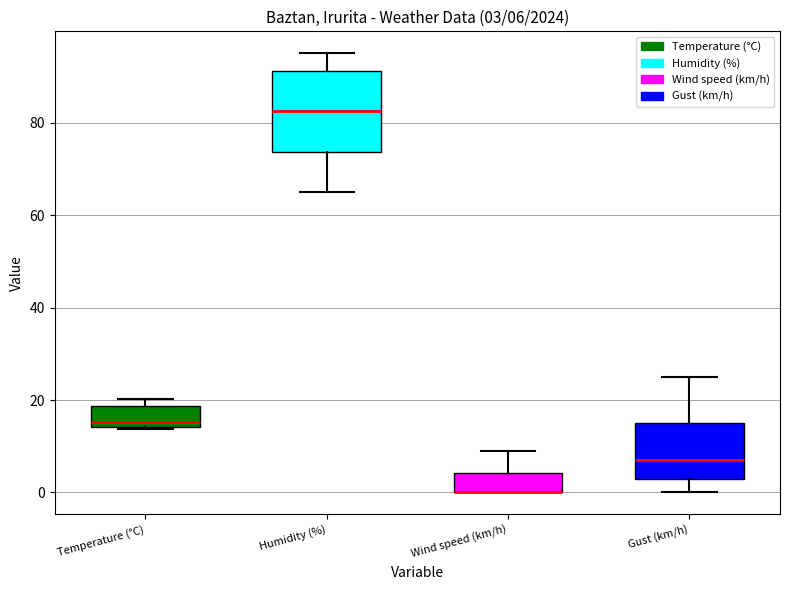

Which box is the tallest, from its lower edge to its upper edge?

Humidity (%)